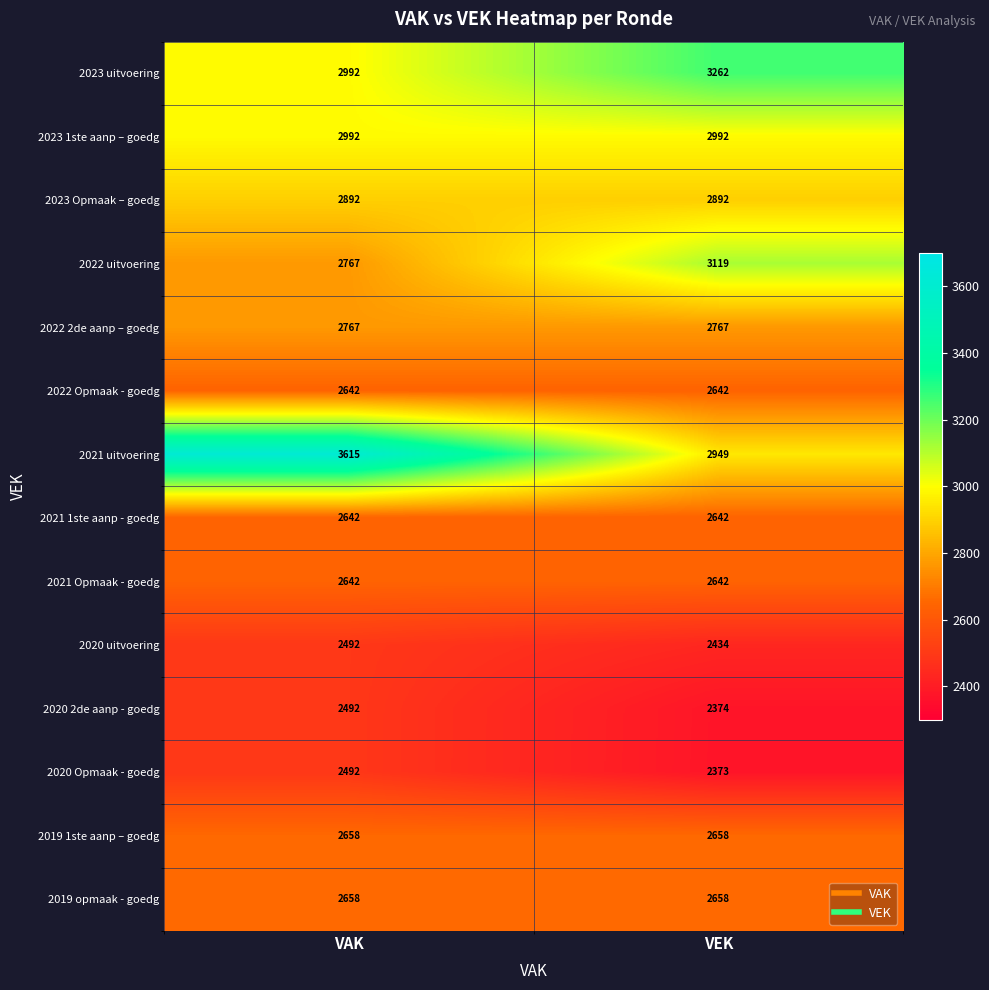

The 2020 uitvoering series shows 2492 at VAK. True or false?

True